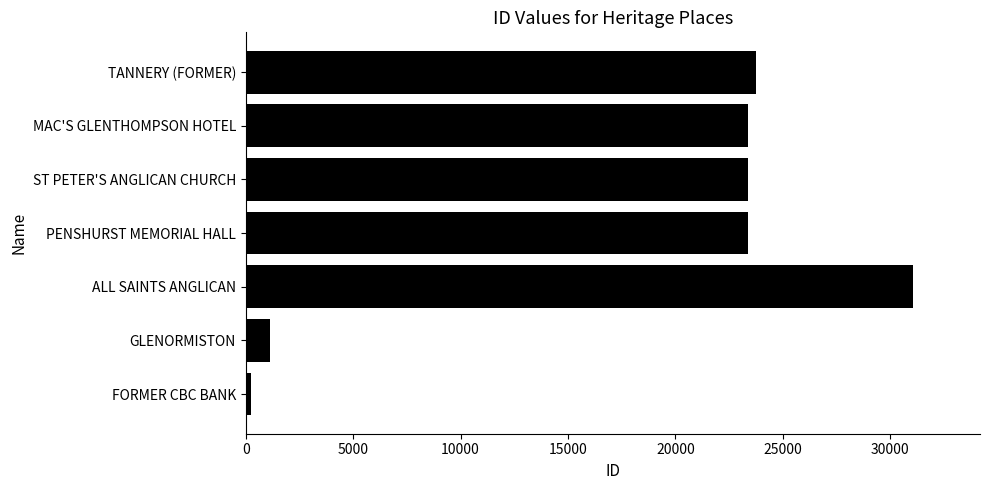

What is the difference between the second highest and second lowest values?

22588